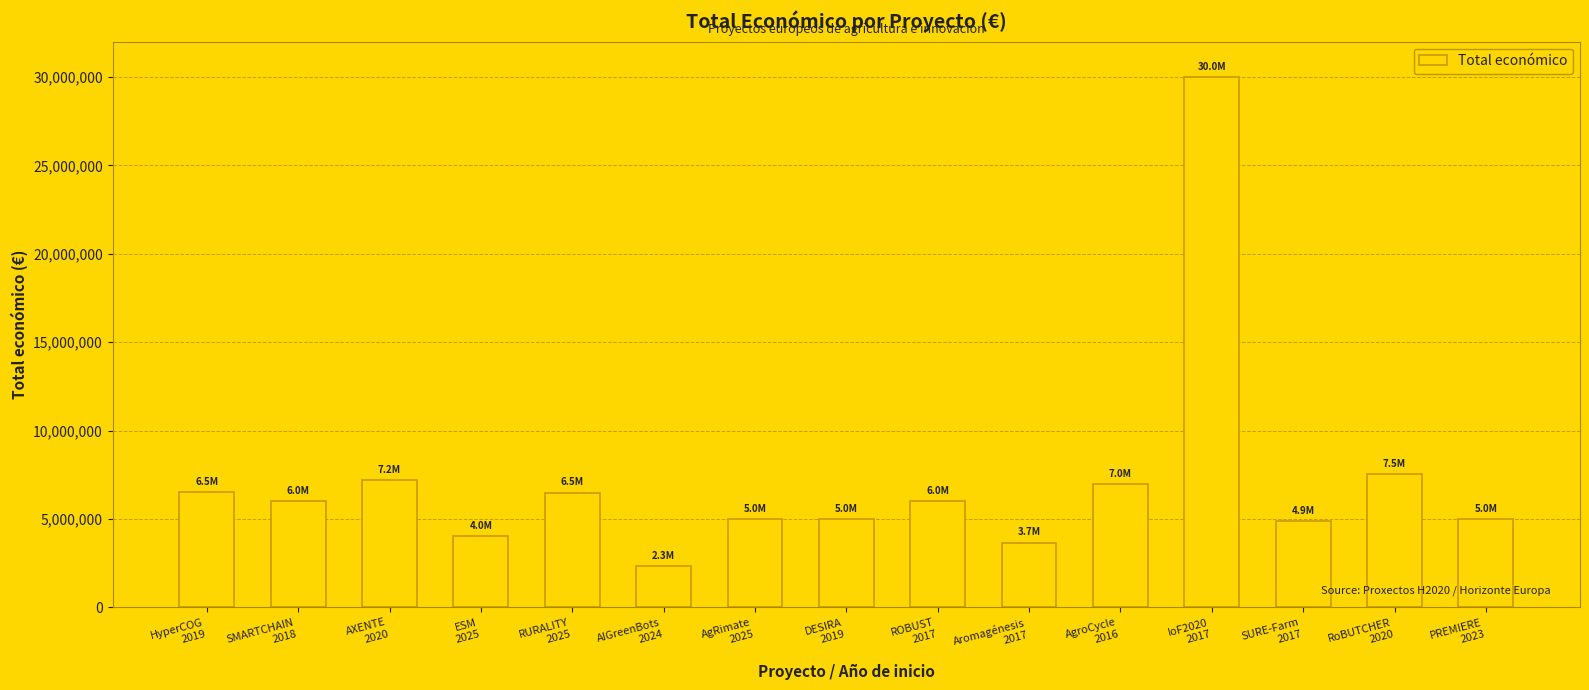

How many distinct data groups are displayed?

1